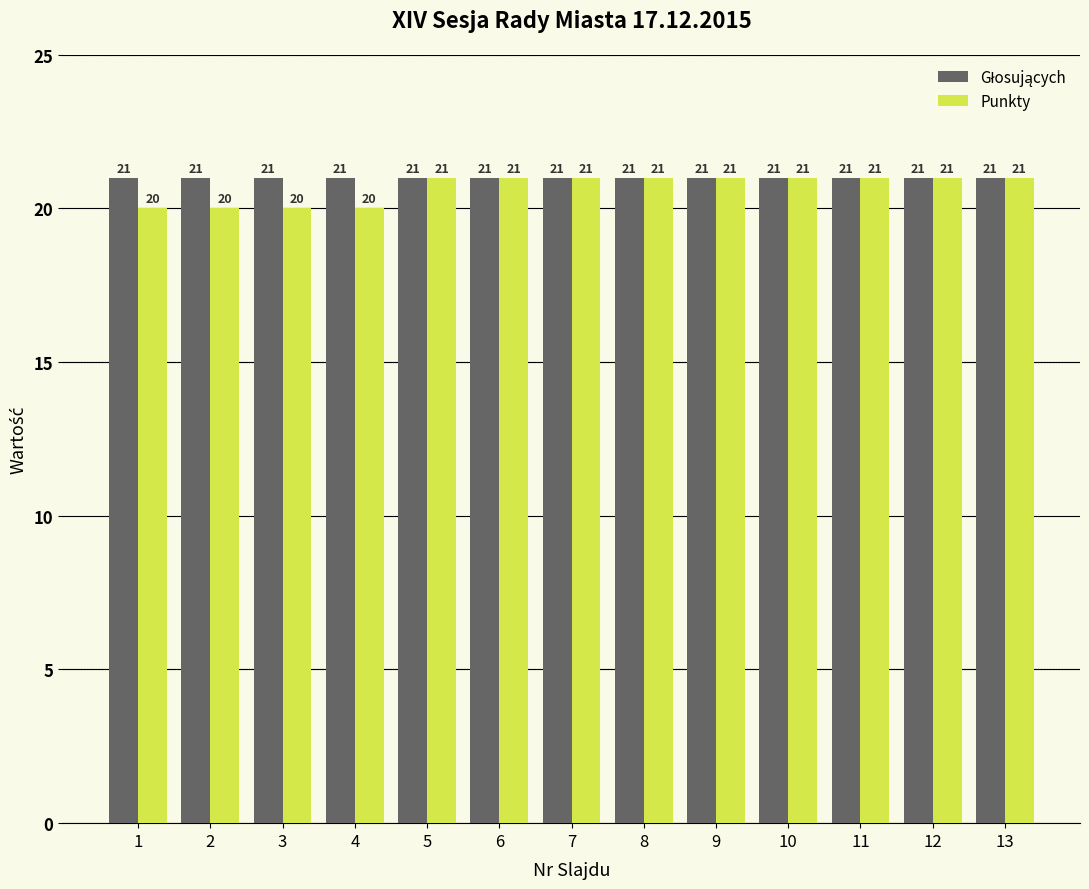

What is the total value across all series at 6?

42